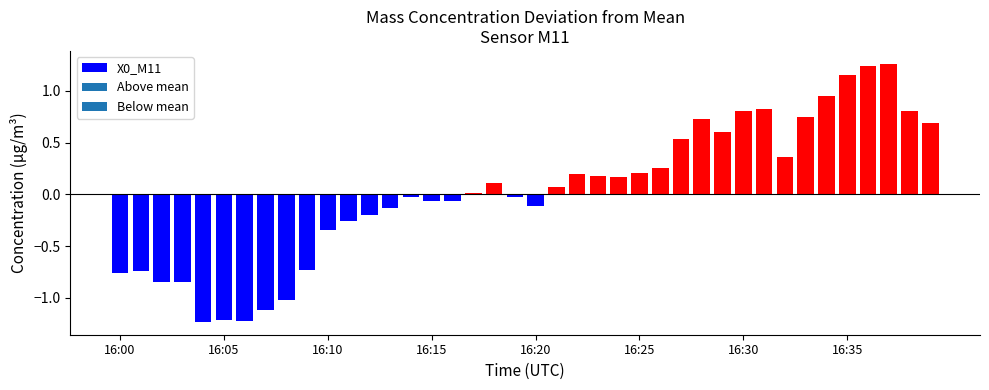

What is the sum of all values?

0.9